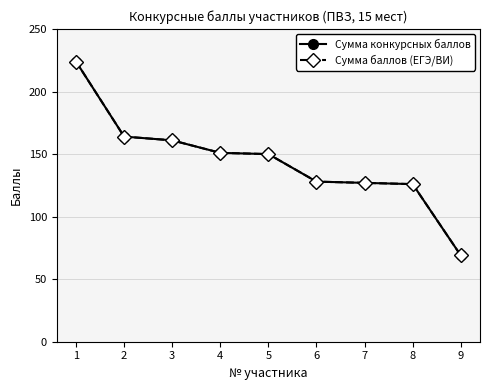

What is the difference between the maximum and second lowest values in the Сумма баллов (ЕГЭ/ВИ) series?

98